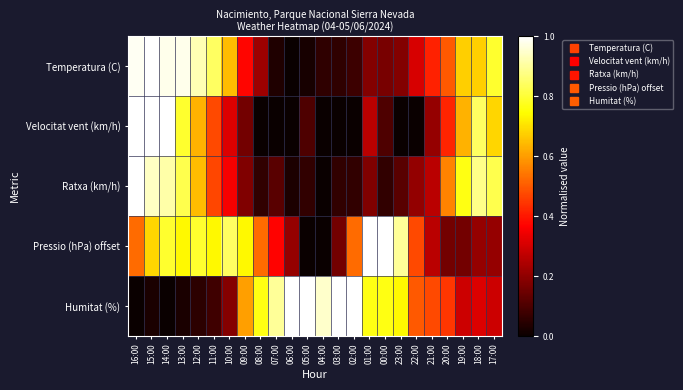

Count the number of data series in this chart.

5